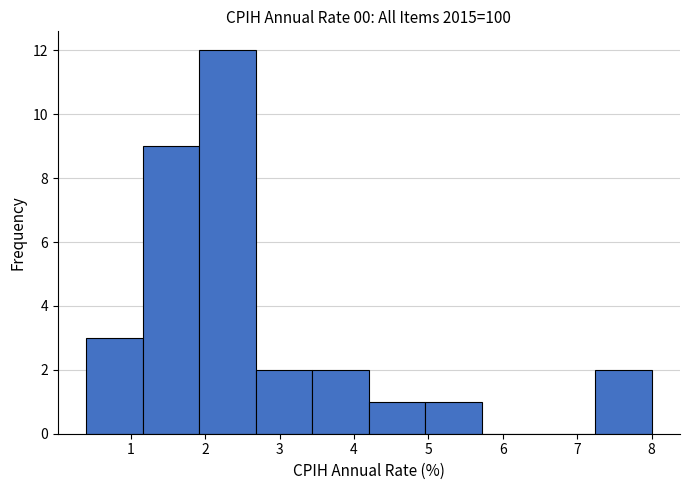

Over which range of the x-axis is the bar tallest?

1.92 to 2.68